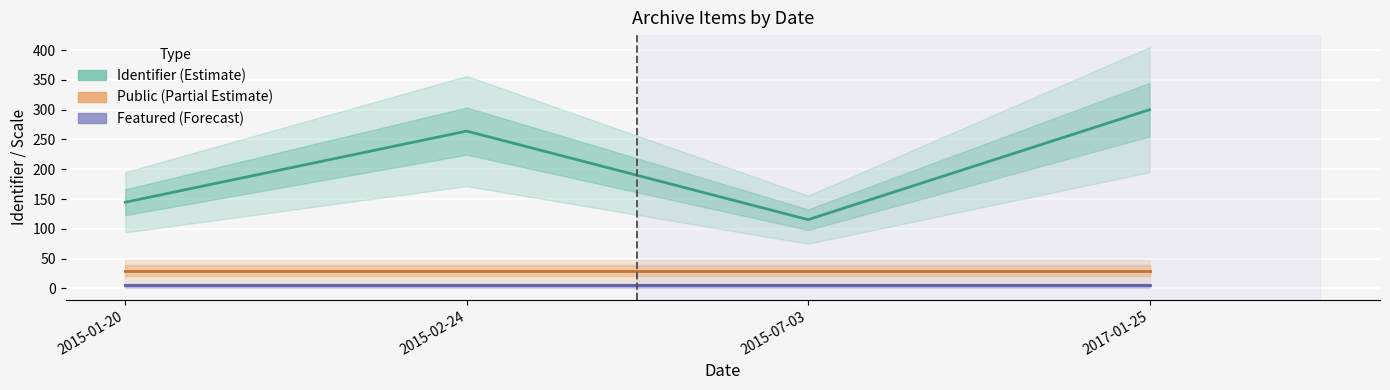

At which category is the sum across all series the highest?

2017-01-25